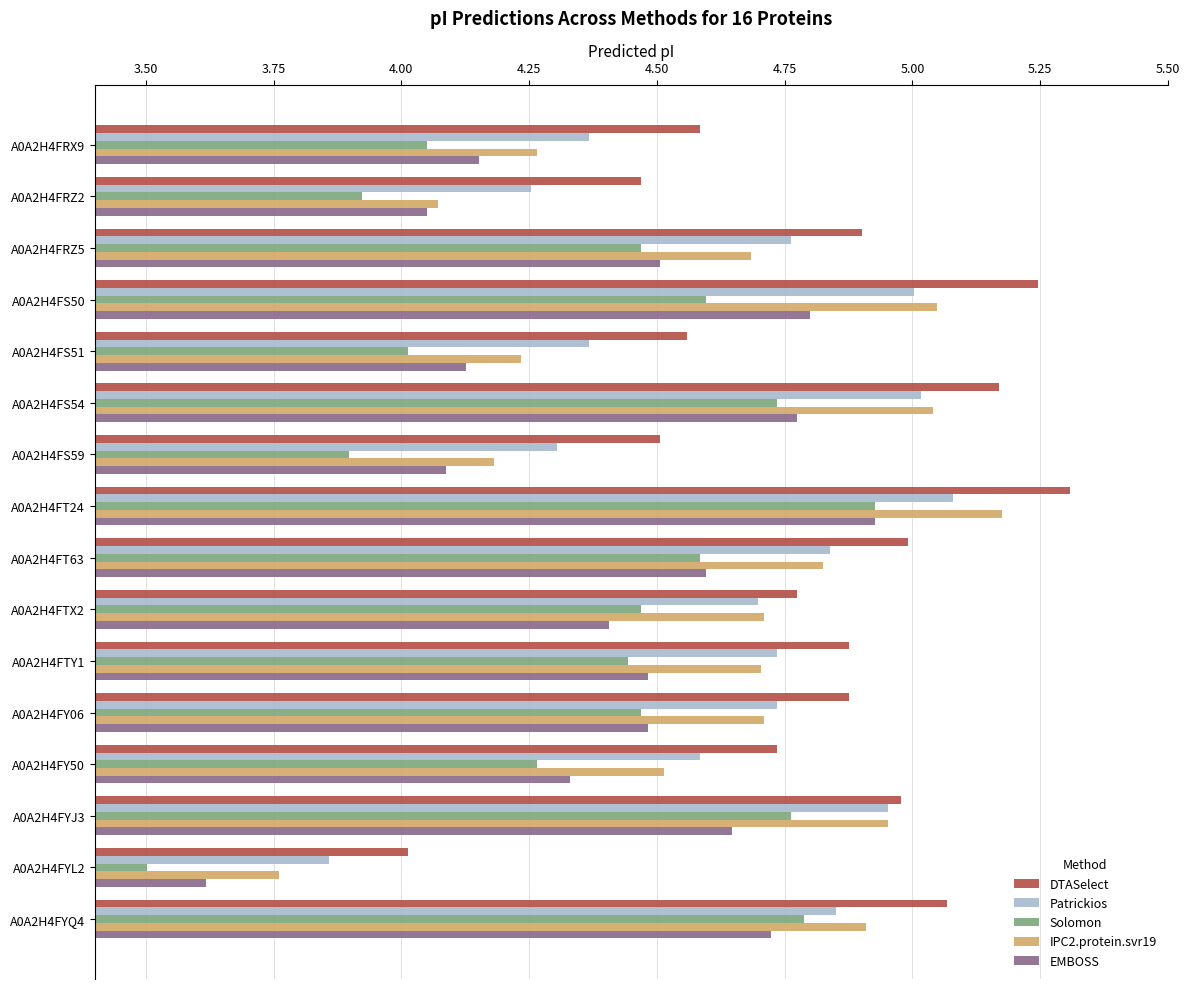

How many data points in Solomon are above 4?

13